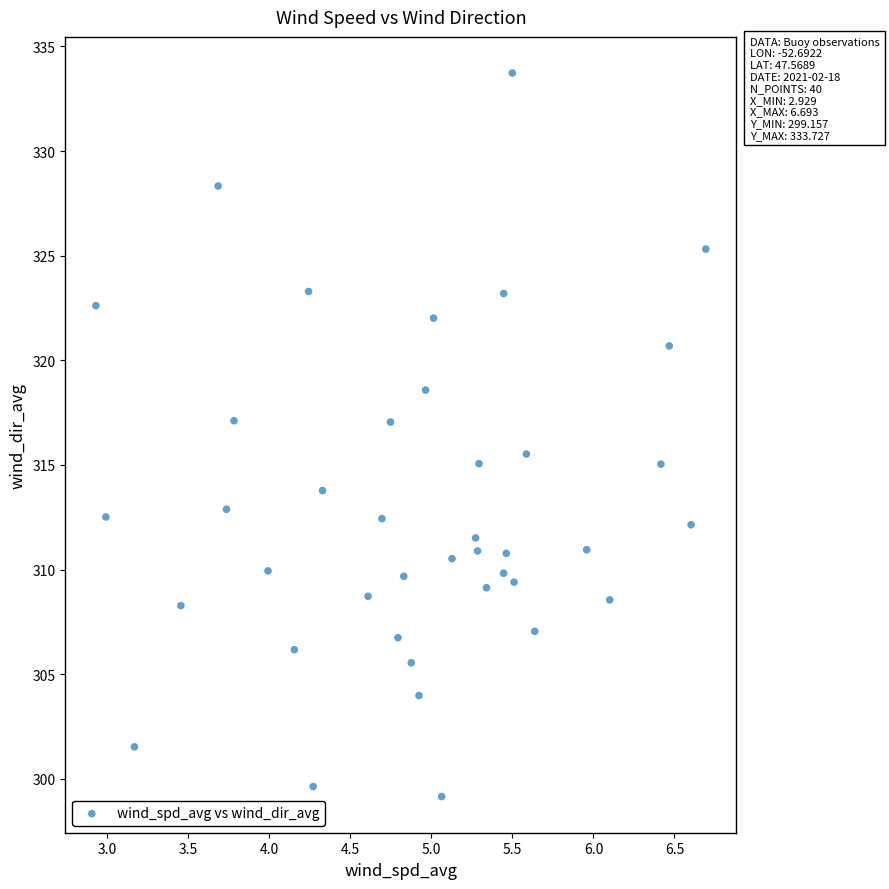

What Y value in the scatter plot is closest to 316?

315.5